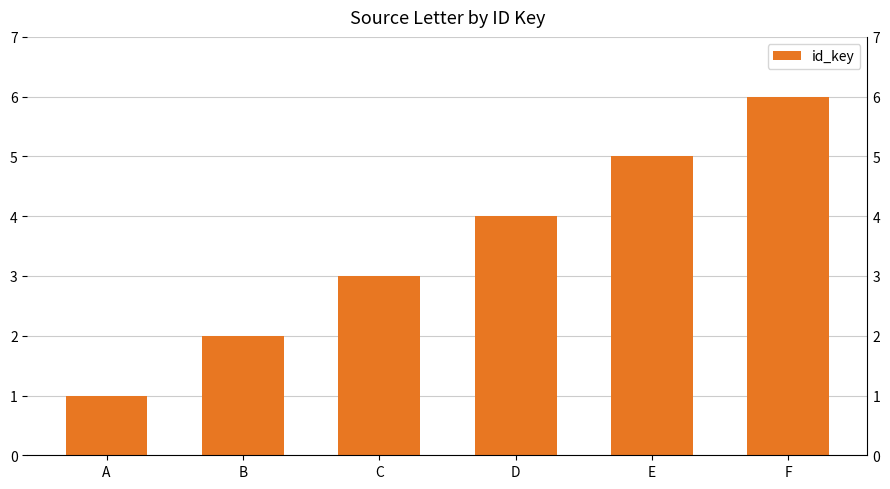

Which has a higher value, C or F?

F